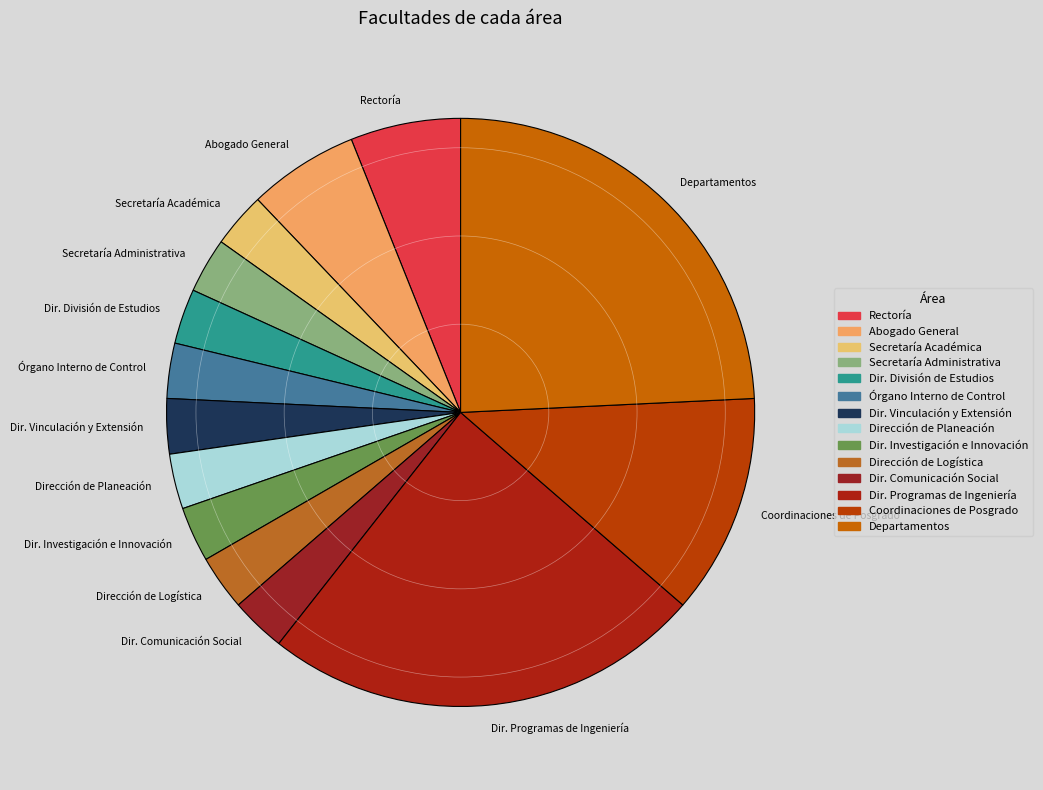

Is the sum of Secretaría Administrativa and Dirección de Logística greater than half?

No